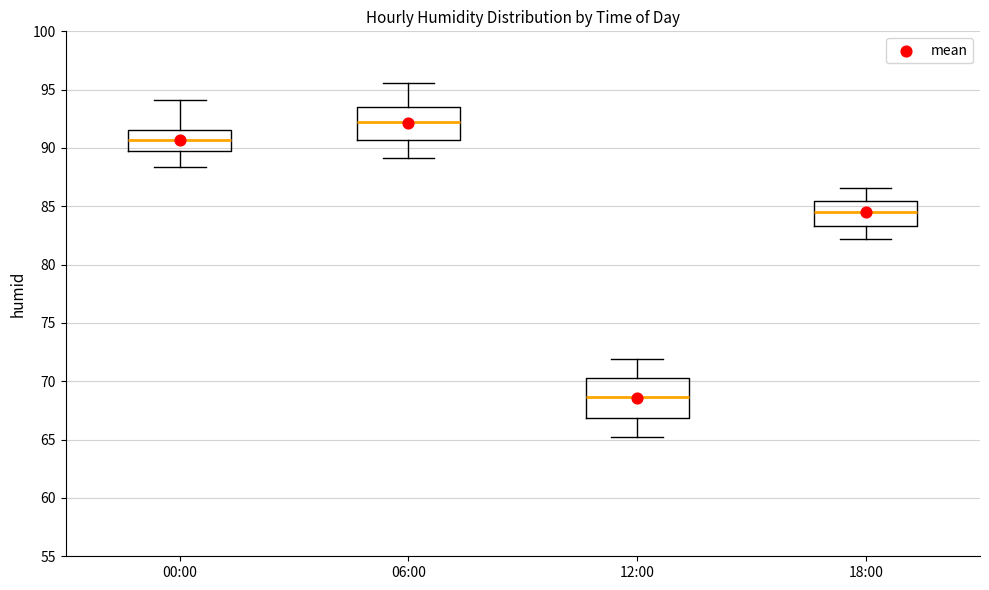

Which box has the highest median line?

06:00